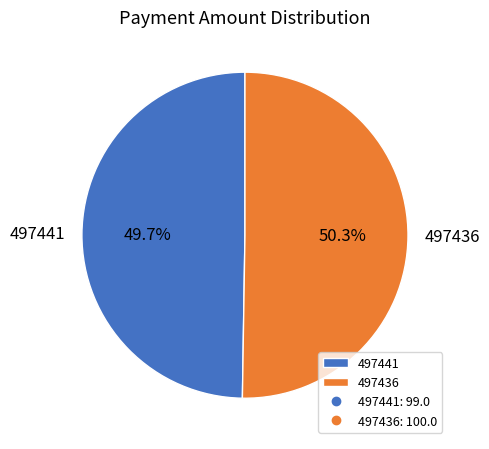

Is it true that 497436 is 40% of the pie?

False